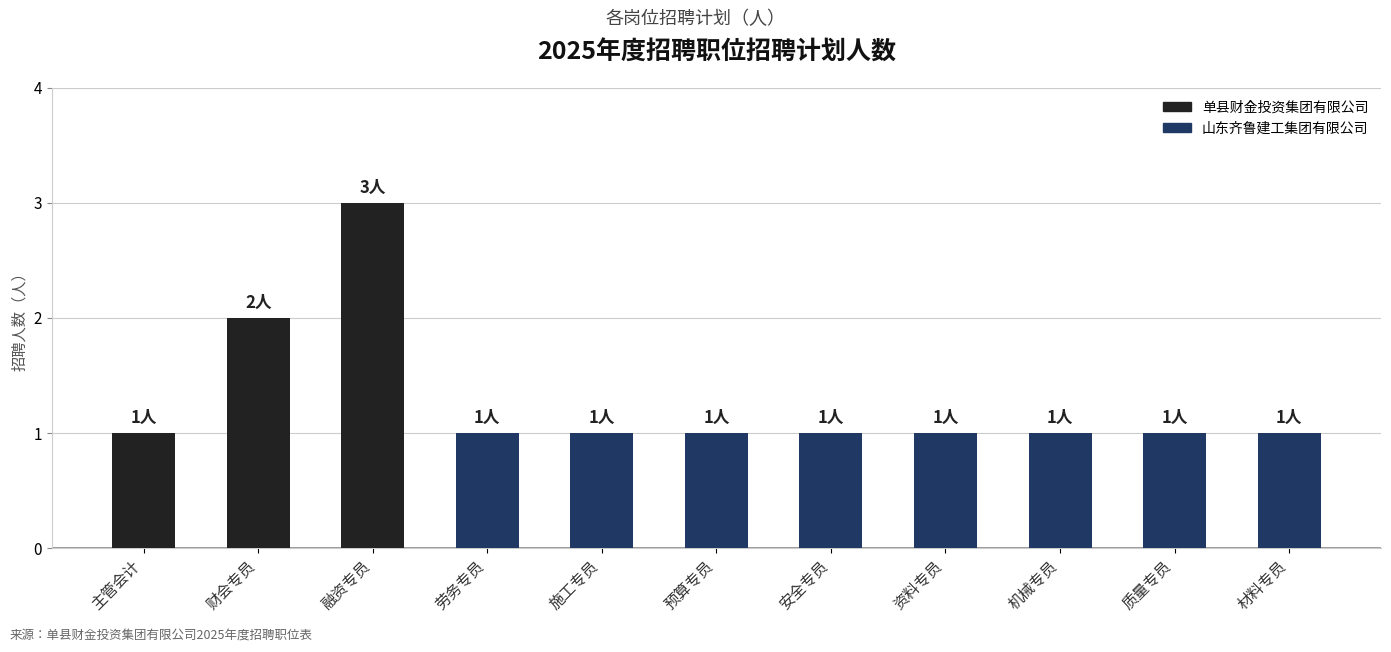

What is the label of the 9th bar from the right?

融资专员